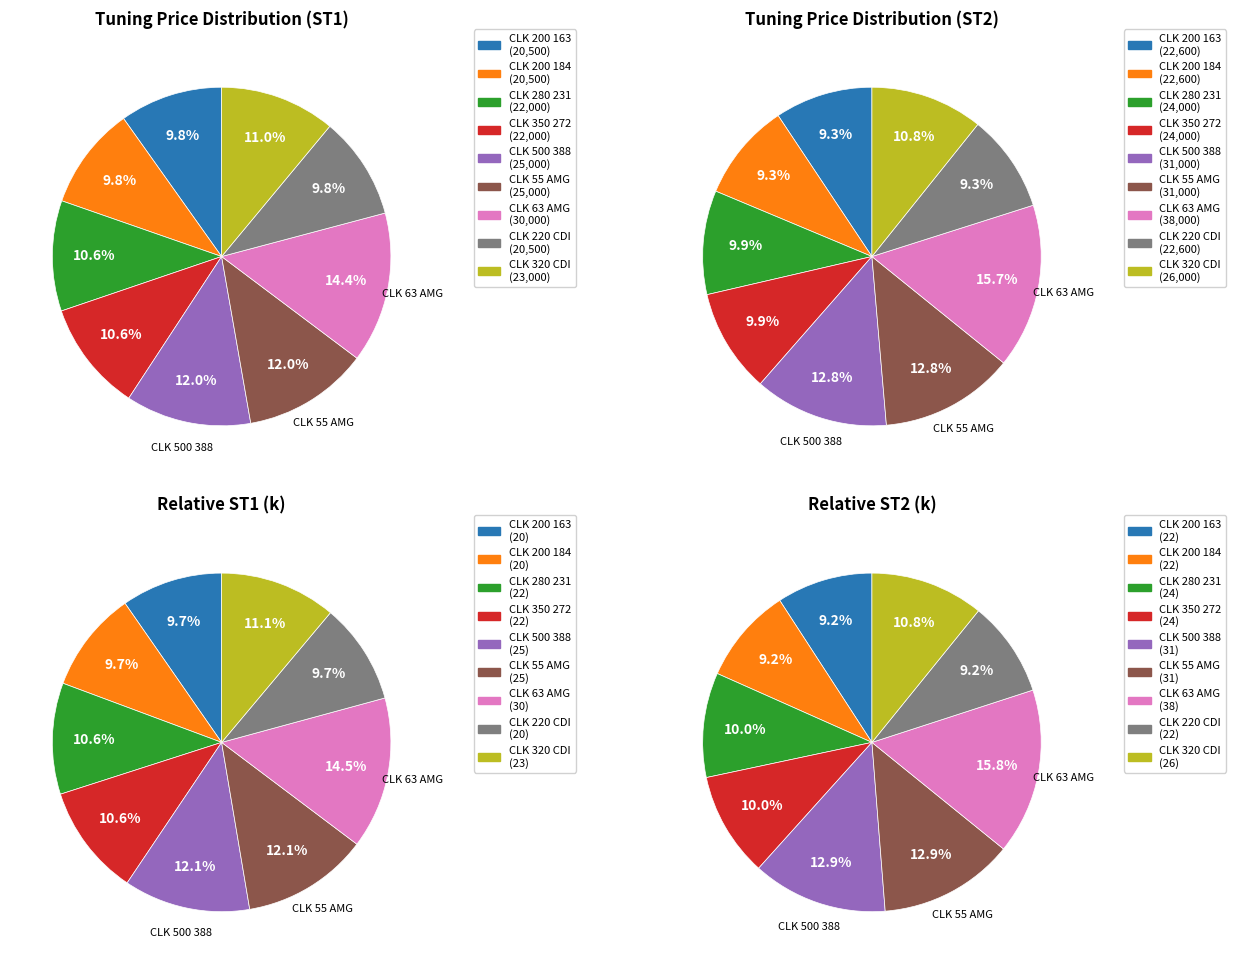

To the nearest percent, what is the combined percentage of CLK 55 AMG and CLK 500 388?

26%